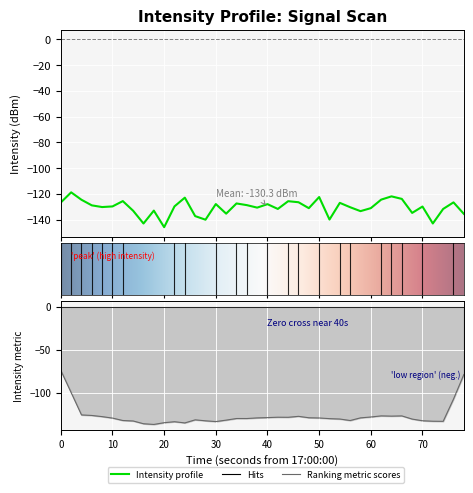

How many points are lower than both their immediate neighbors (excluding endpoints)?

12